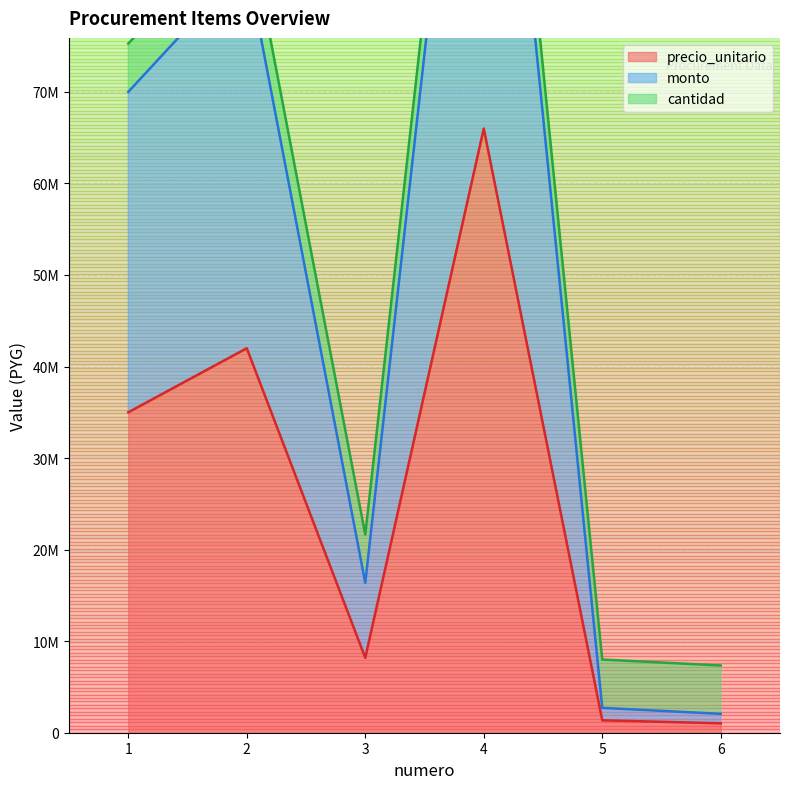

Which series has the largest range (max minus min)?

monto